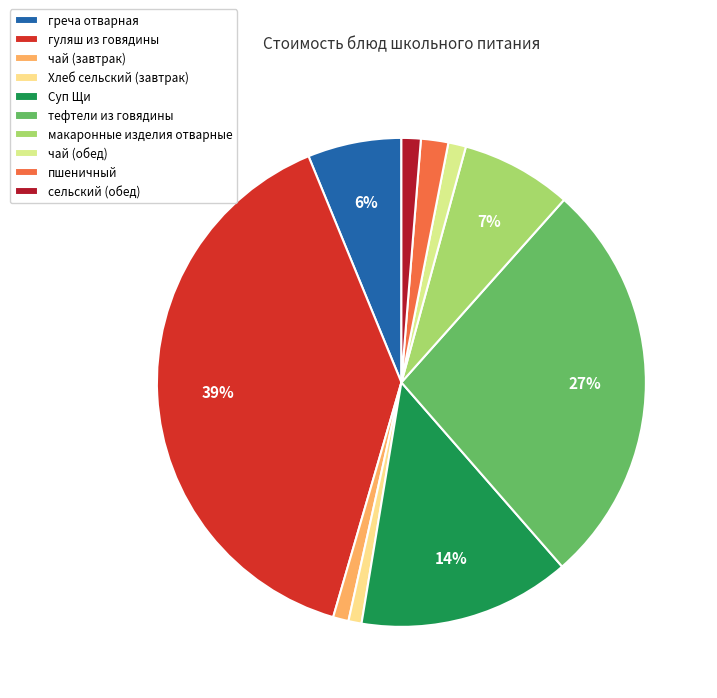

The гуляш из говядины slice represents 50% of the pie. True or false?

False